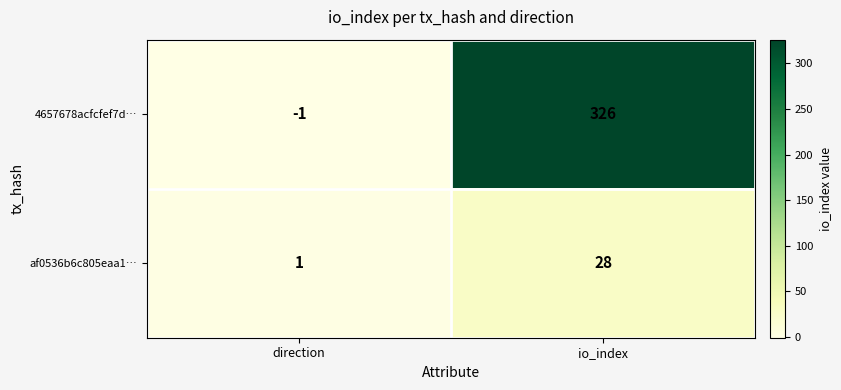

What is the sum of all 4657678acfcfef7d… values?

325